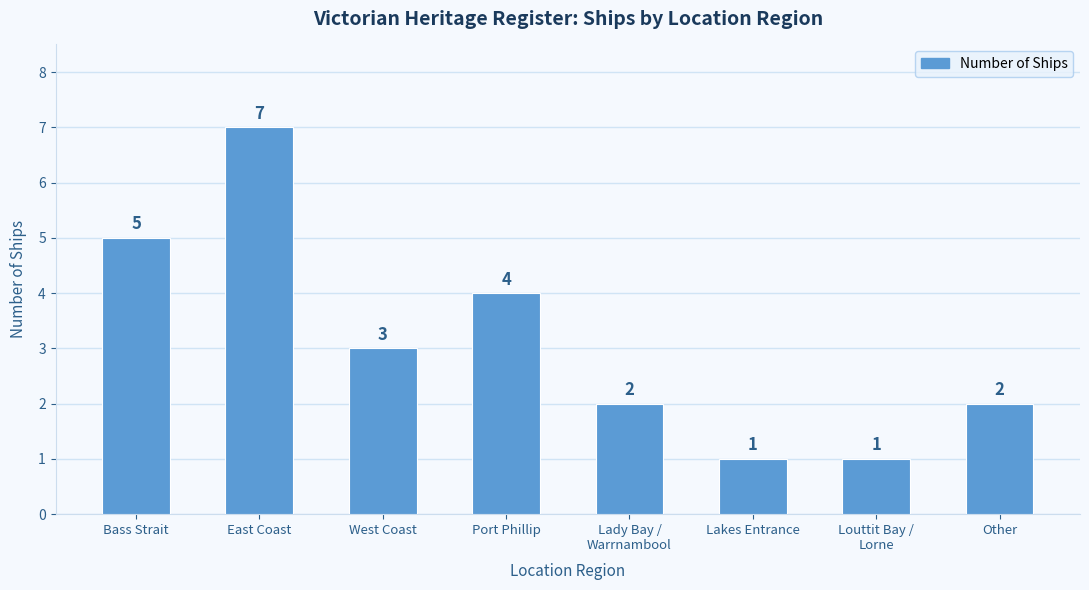

What is the minimum value shown in the chart?

1